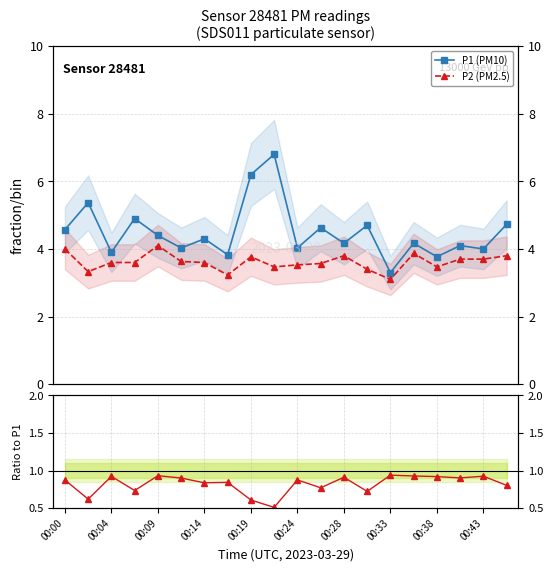

What position from the left is 00:14?

7